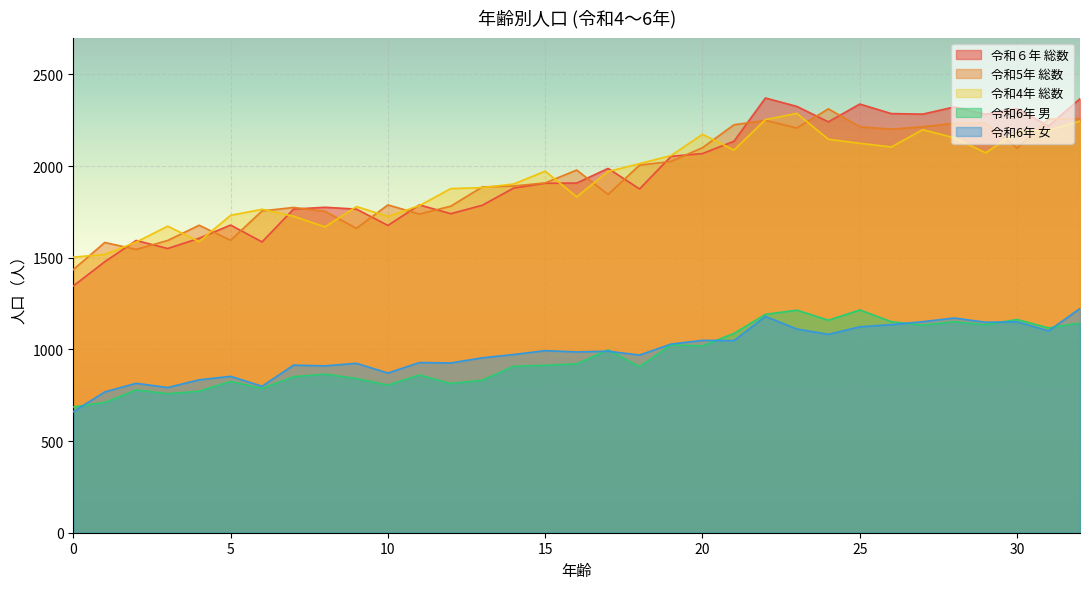

Is it true that 令和6年 女 equals 1495 at 29?

False